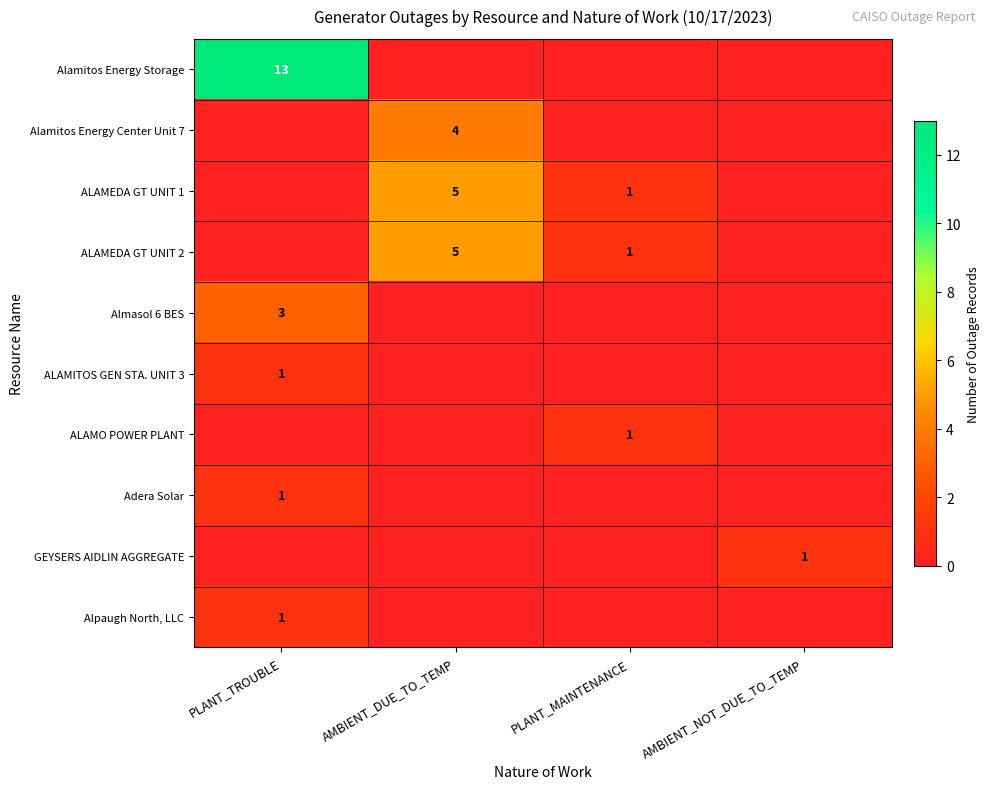

The value of Adera Solar at PLANT_TROUBLE is 0. True or false?

False